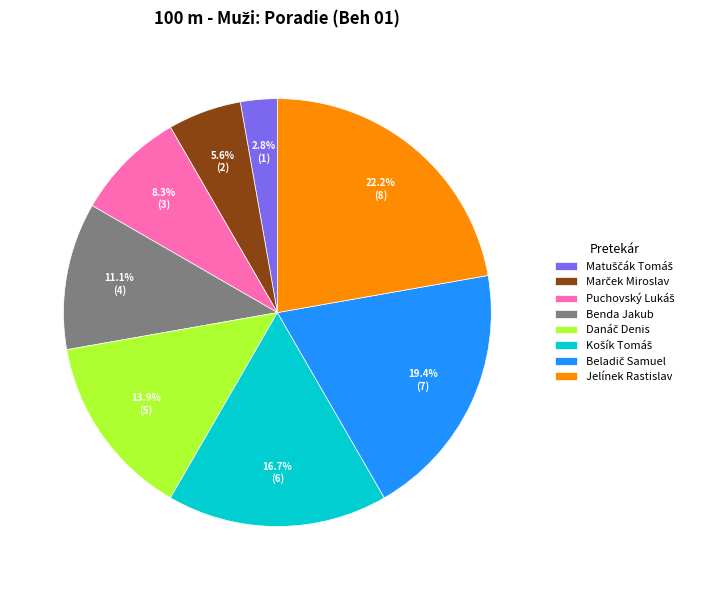

Does any single category account for the majority?

No